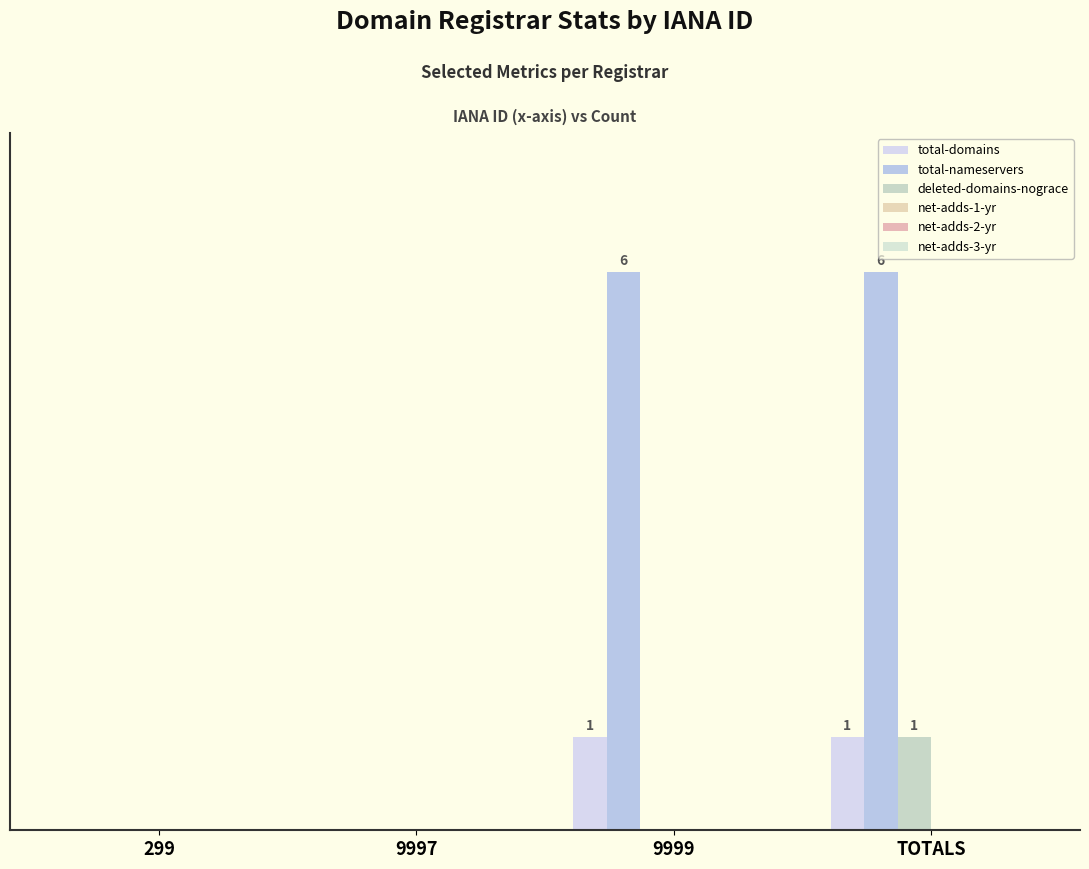

Reading right to left, transcribe all the data shown in this chart.

total-domains: 1	1	0	0
total-nameservers: 6	6	0	0
deleted-domains-nograce: 1	0	0	0
net-adds-1-yr: 0	0	0	0
net-adds-2-yr: 0	0	0	0
net-adds-3-yr: 0	0	0	0